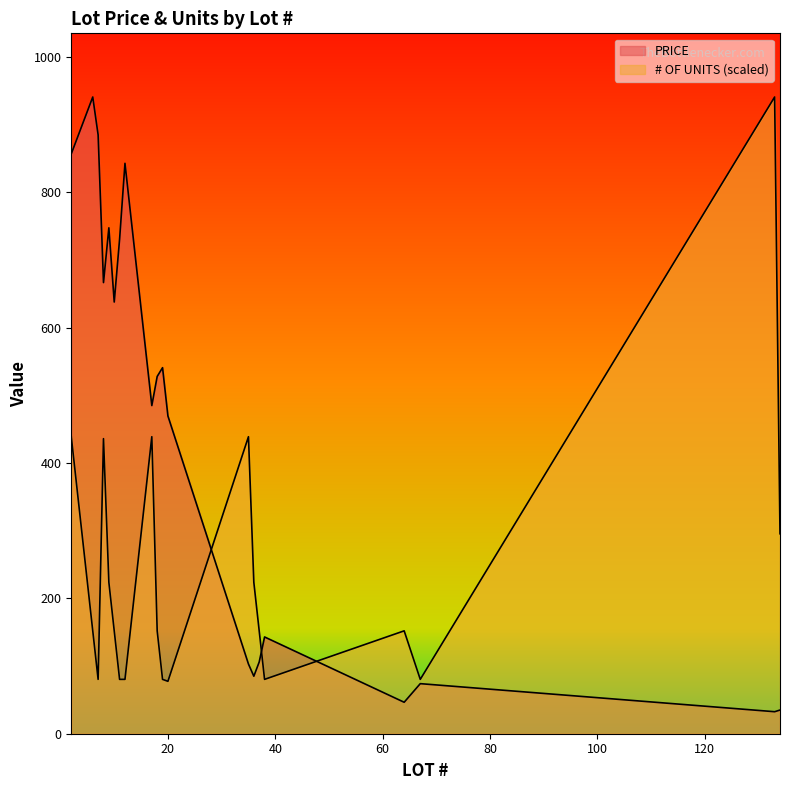

Rank the series by their average value, from lowest to highest.

# OF UNITS, PRICE